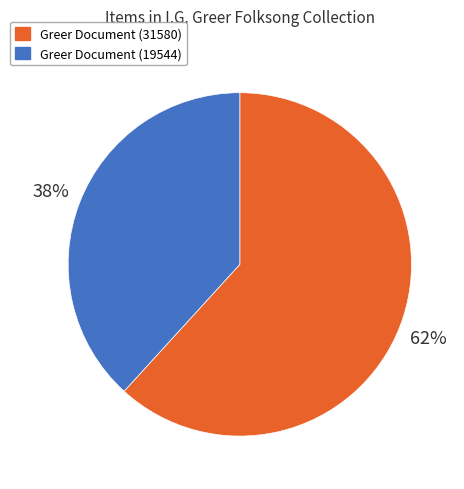

Is there a majority slice in this chart?

Yes